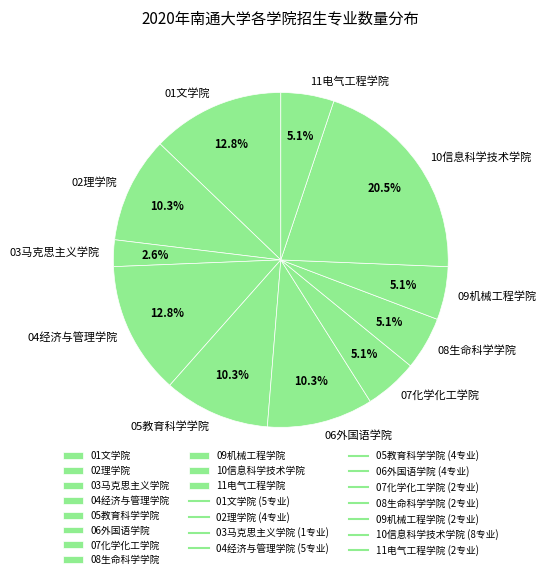

To the nearest percent, what is the average slice percentage?

9%